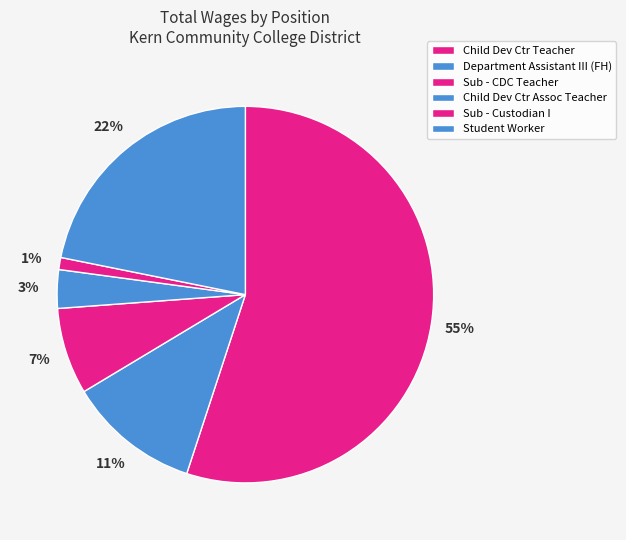

What percentage is the Child Dev Ctr Assoc Teacher slice, to the nearest percent?

3%